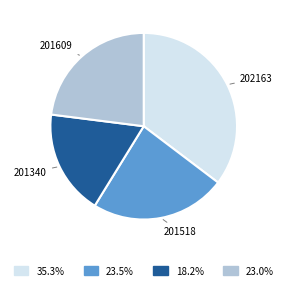

Is there a majority slice in this chart?

No